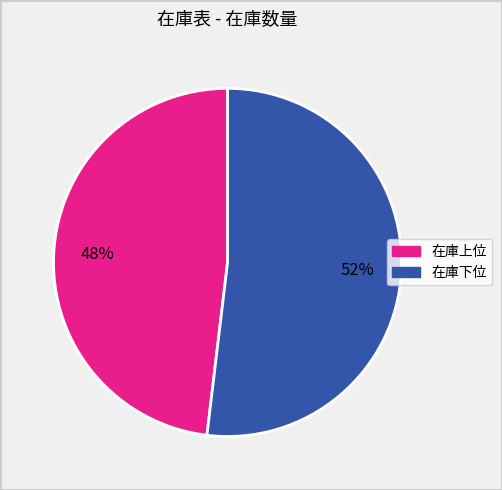

To the nearest percent, what is the average slice percentage?

50%